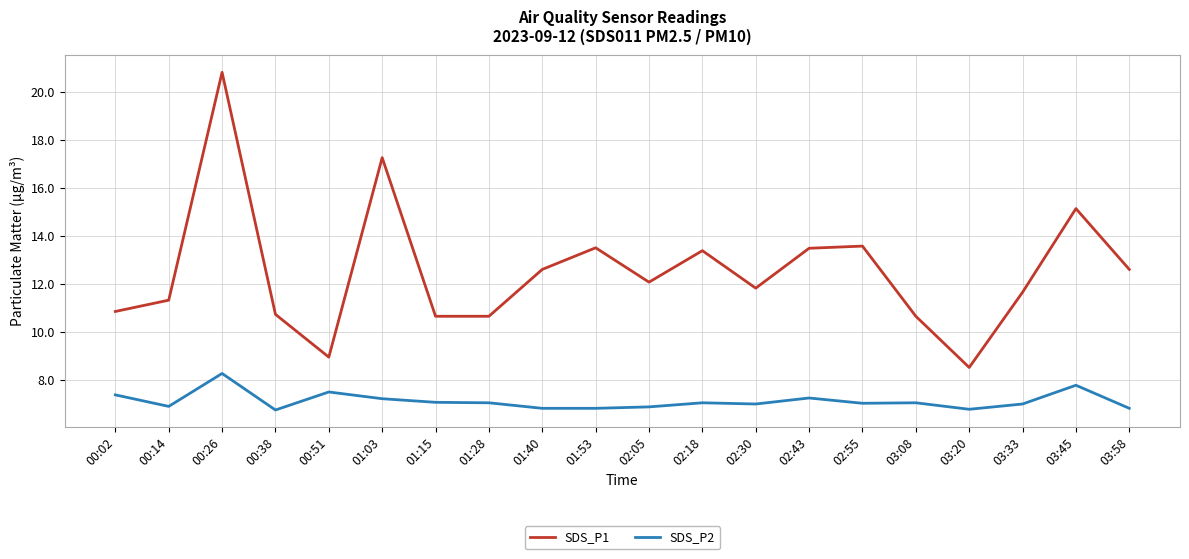

What position from the right is 00:26?

18